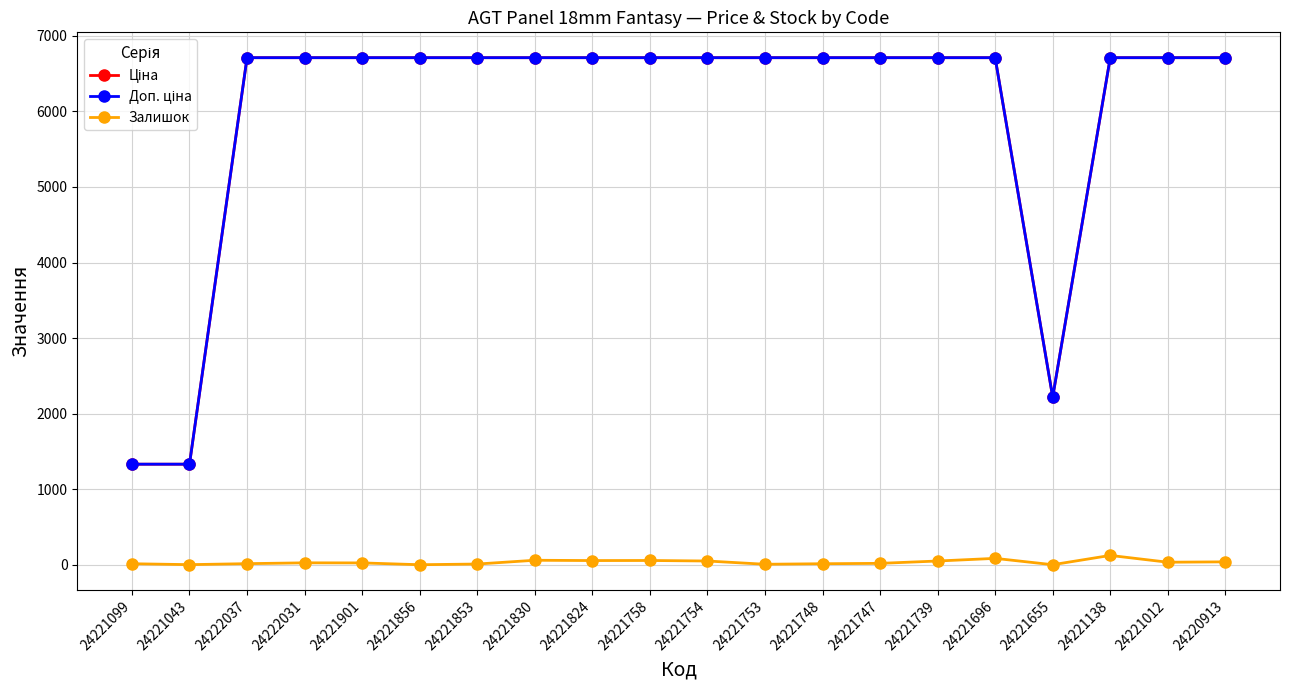

At how many categories does at least one series exceed 2145?

18